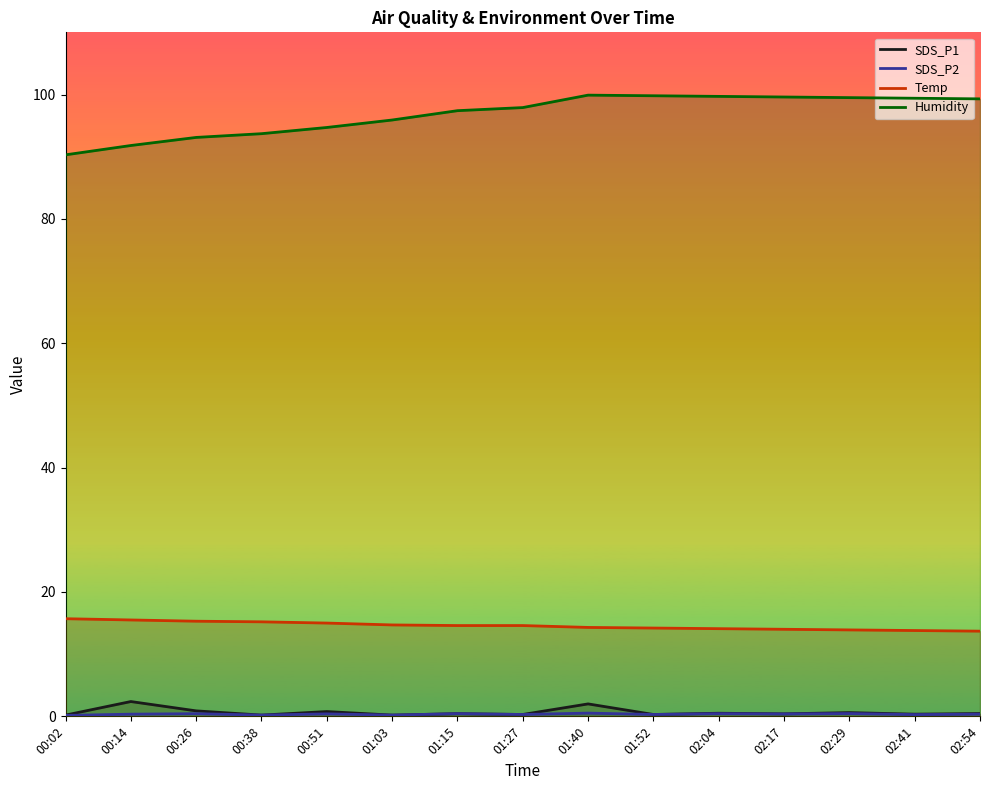

What position from the left is 01:03?

6